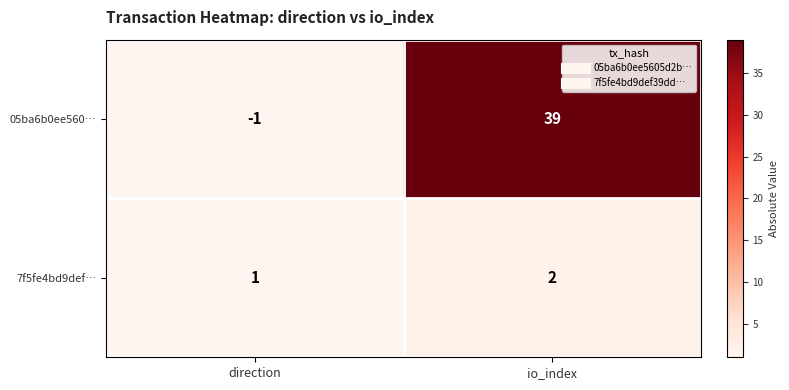

Which label corresponds to the smallest value in the chart?

direction